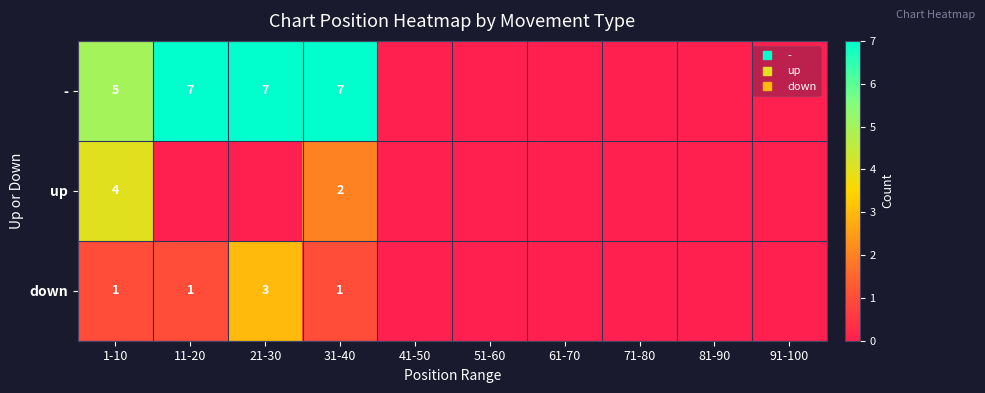

What is the sum of all down values?

6